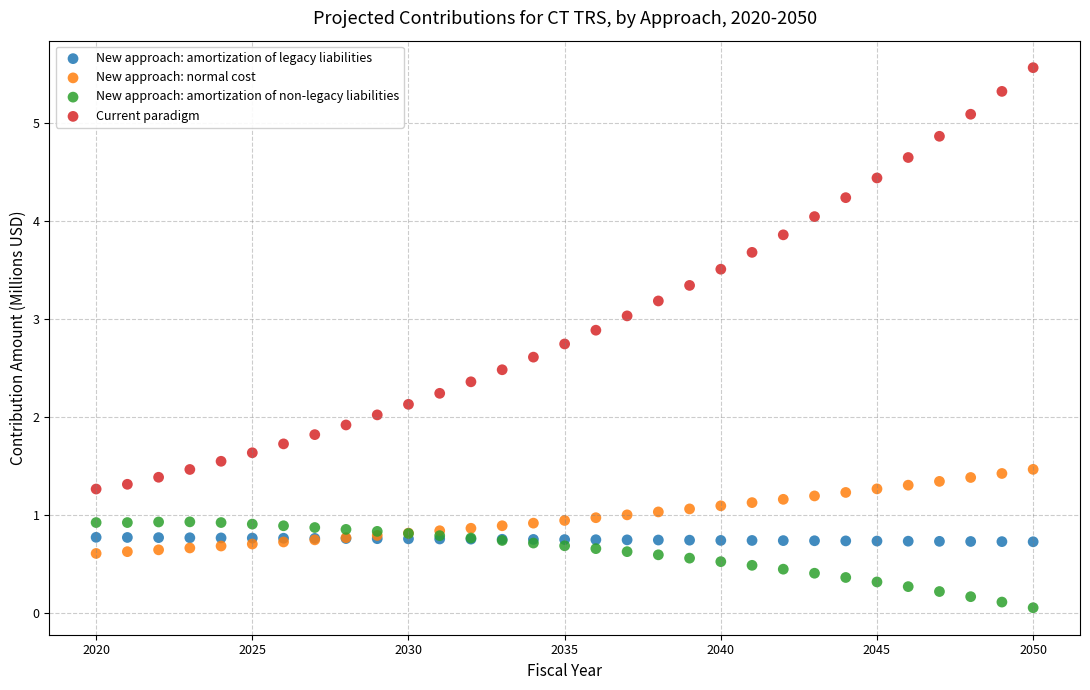

Which series reaches the minimum Y coordinate?

New approach: amortization of non-legacy liabilities